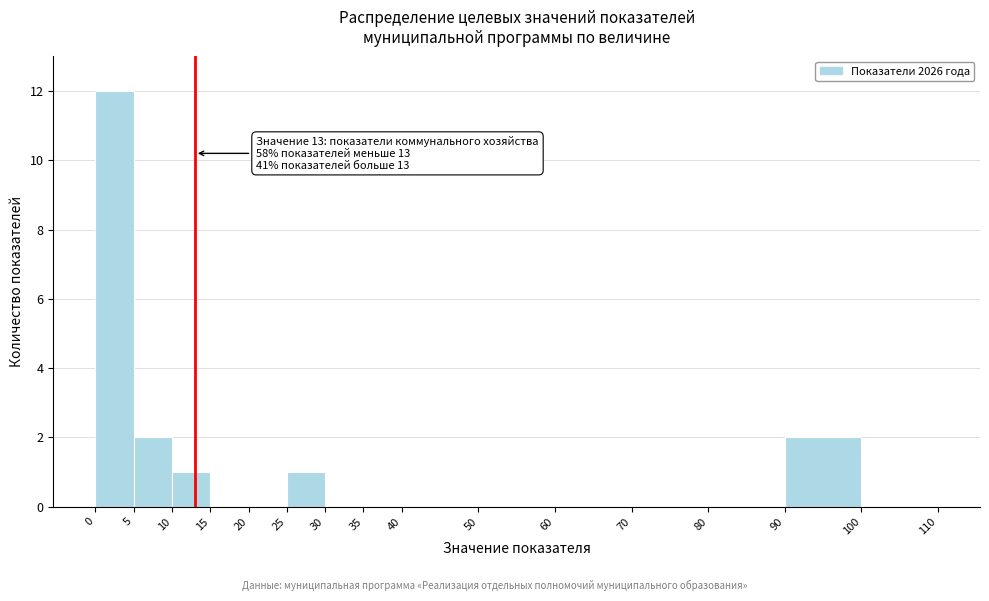

Which range on the x-axis has the tallest bar?

0 to 5